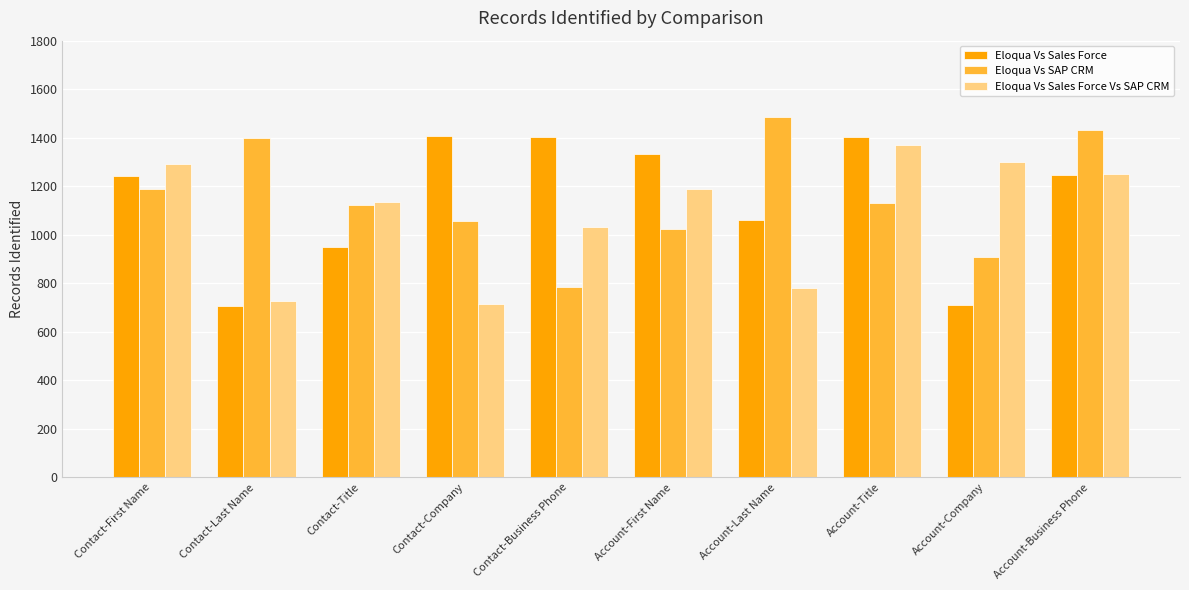

Does the chart contain stacked bars?

No